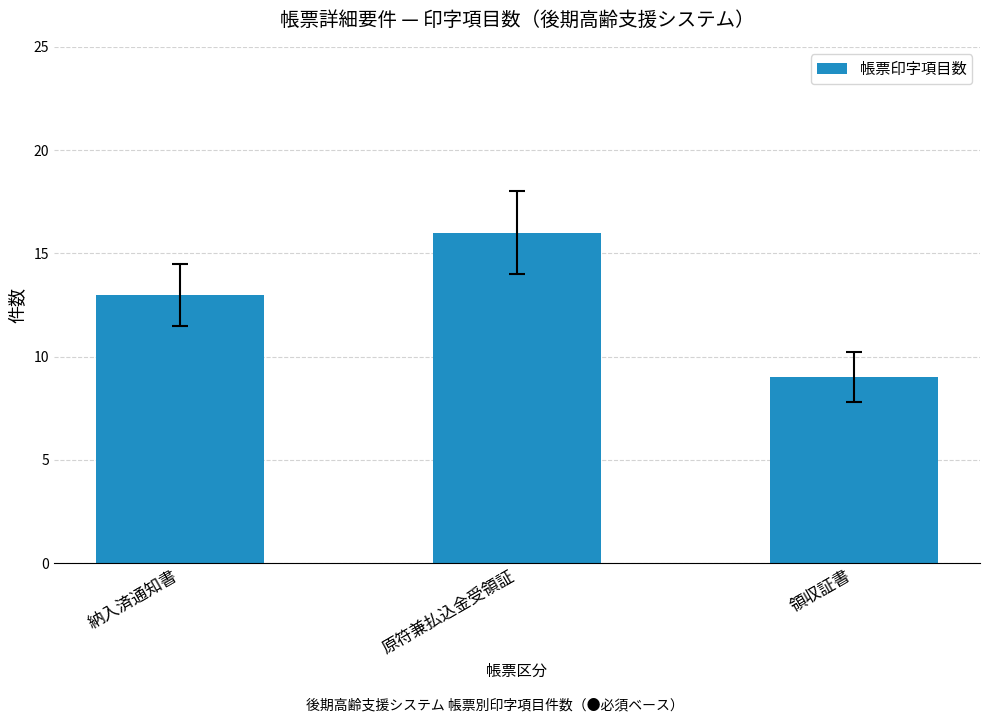

What is the change in value from 納入済通知書 to 領収証書?

-4